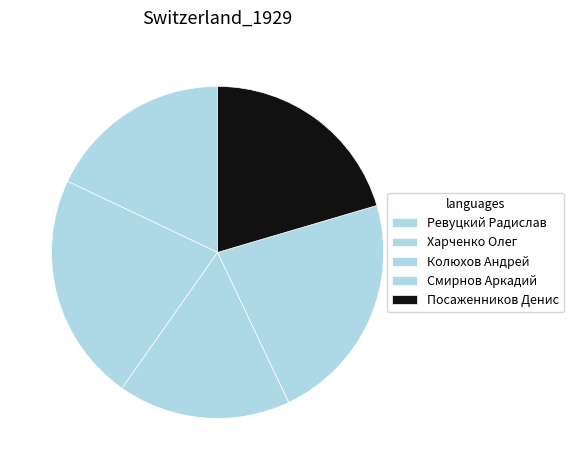

How many segments does this pie chart have?

5